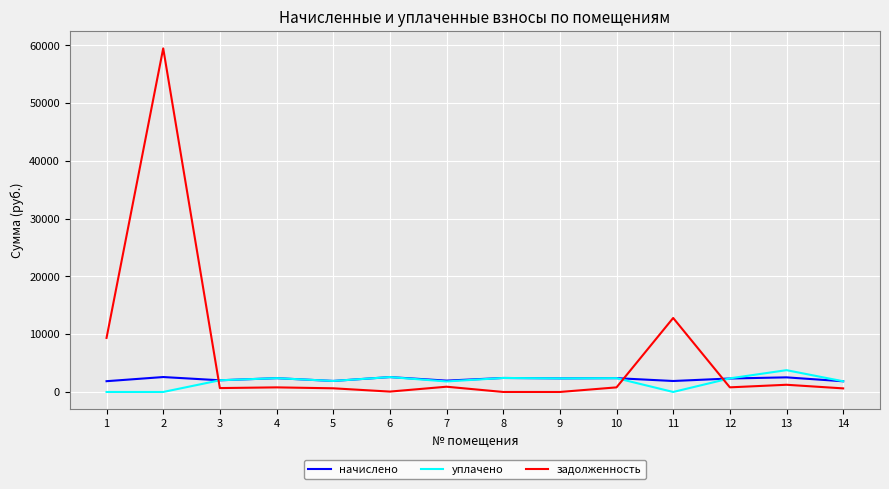

Which series has the widest spread of values?

задолженность